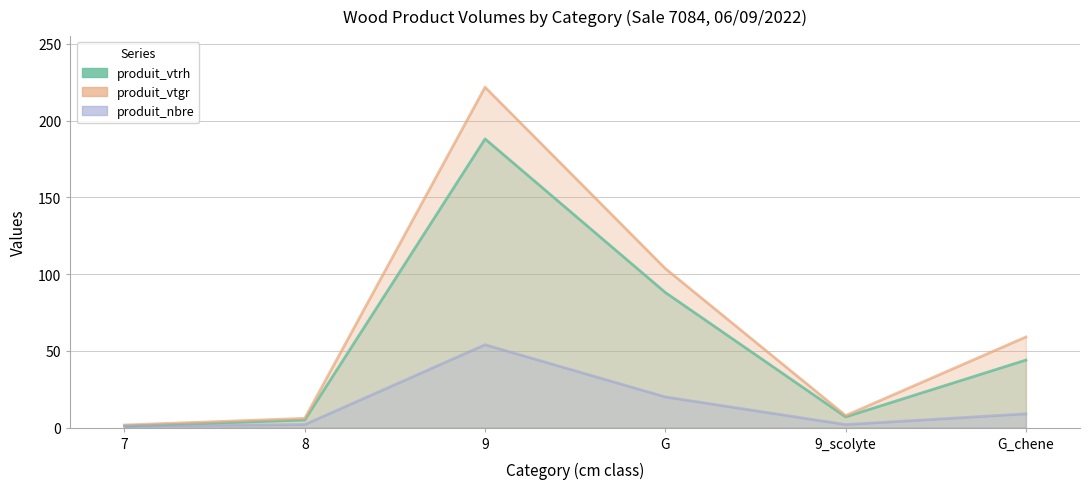

What is the label of the 4th point from the right?

9